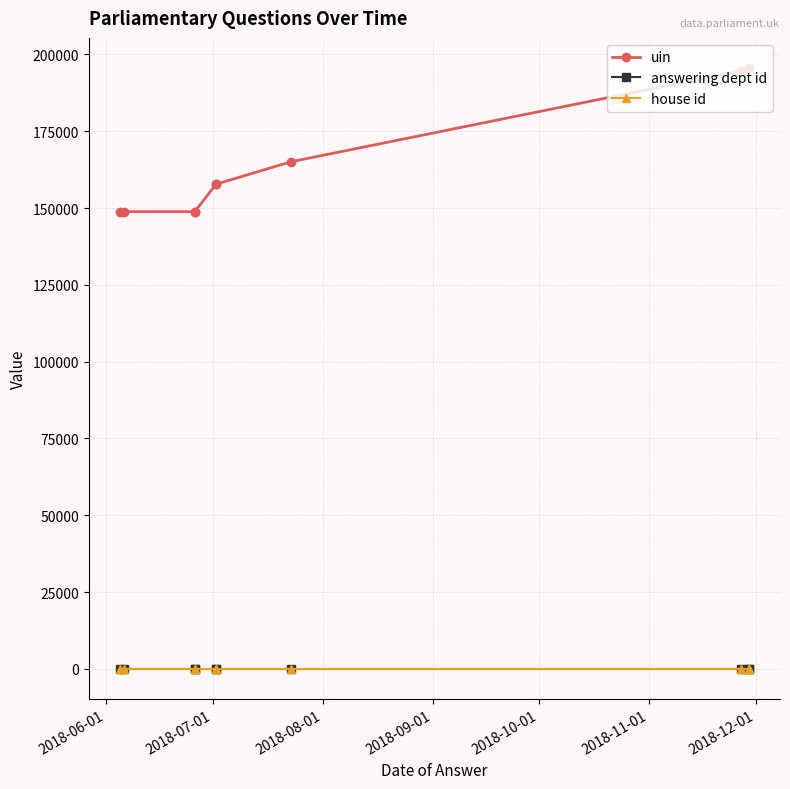

True or false: house id has more than 1 points higher than both neighbors.

False